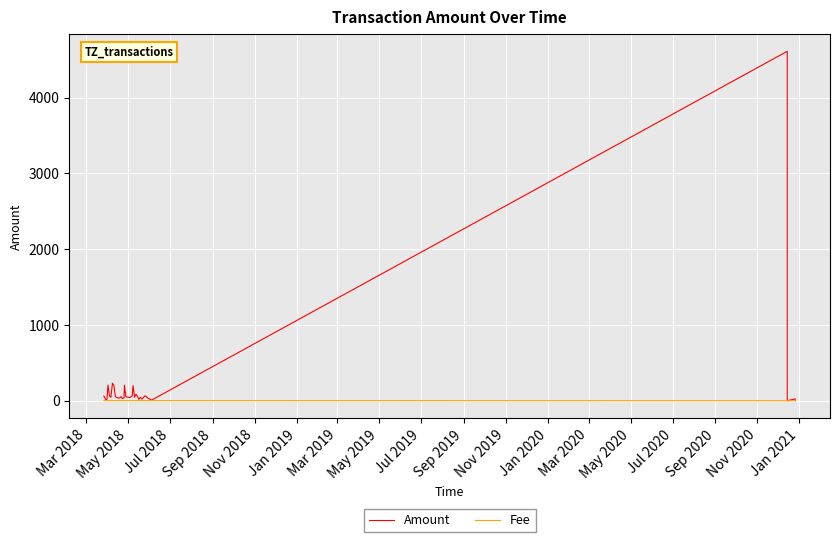

Which series has the largest range (max minus min)?

Amount